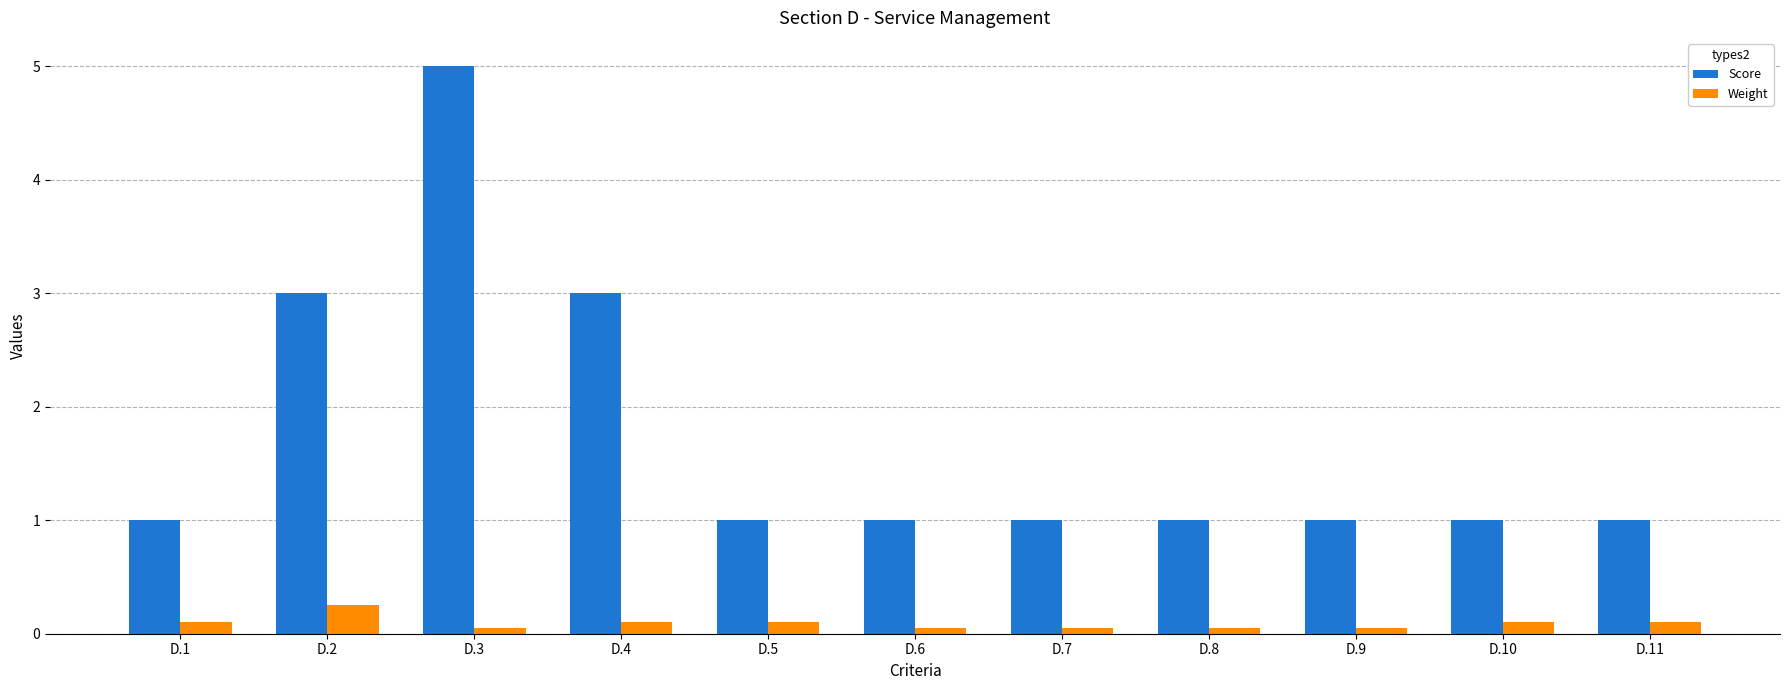

What is the sum of all Score values?

19.0